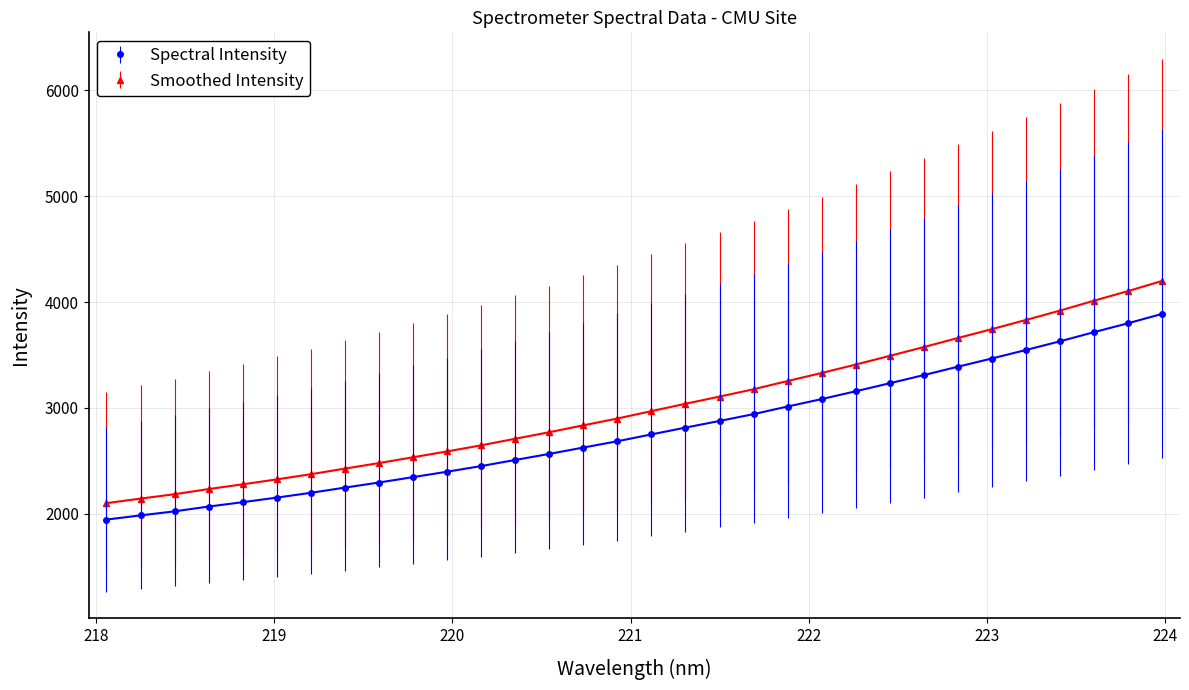

What is the lowest value of the Spectral Intensity series?

1944.2